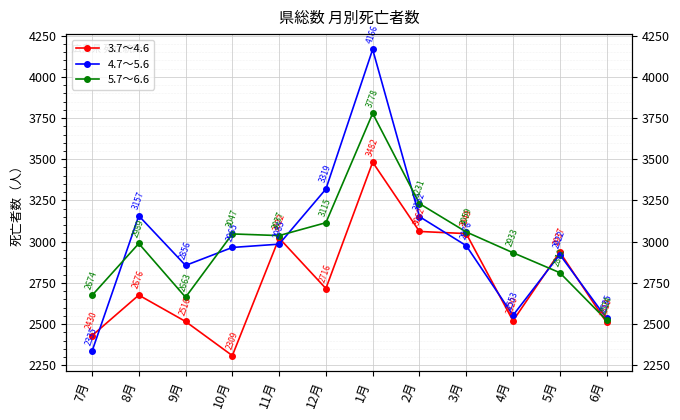

Which series has the largest total across all categories?

4.7～5.6